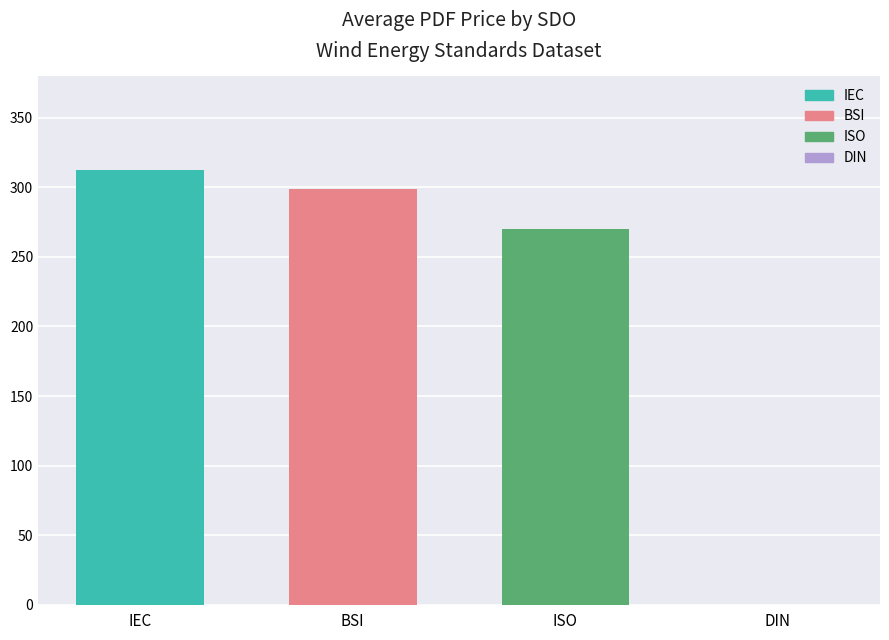

Which has a higher value, IEC or DIN?

IEC